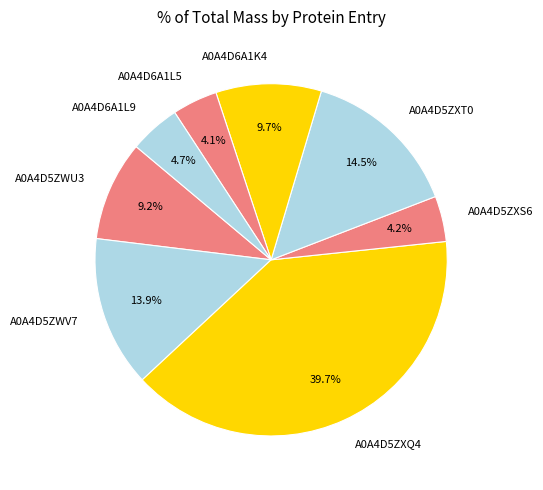

What is the total percentage of A0A4D6A1L5 and A0A4D6A1K4?

13.8%